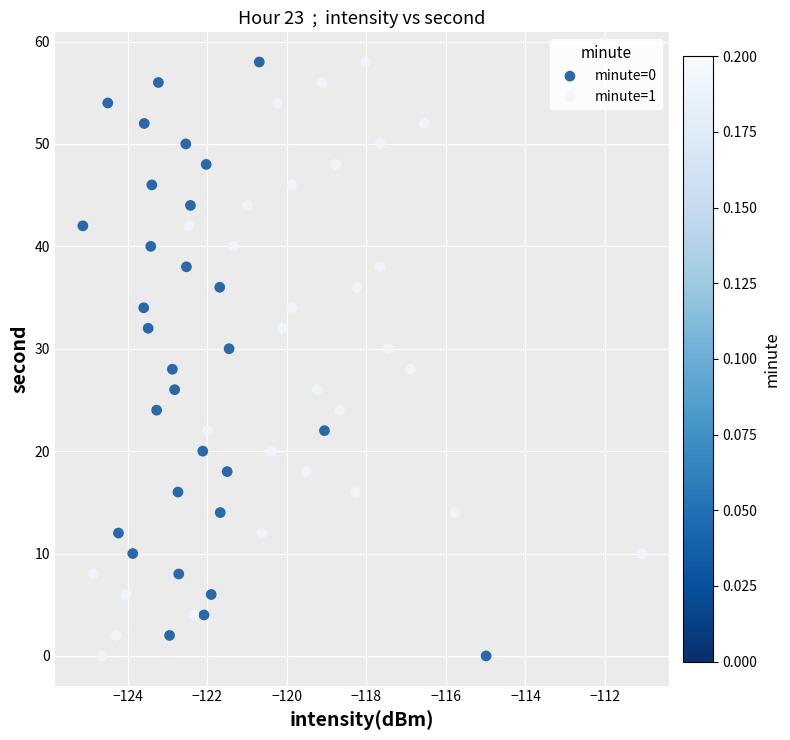

What are all the series names shown in the legend?

minute=0, minute=1